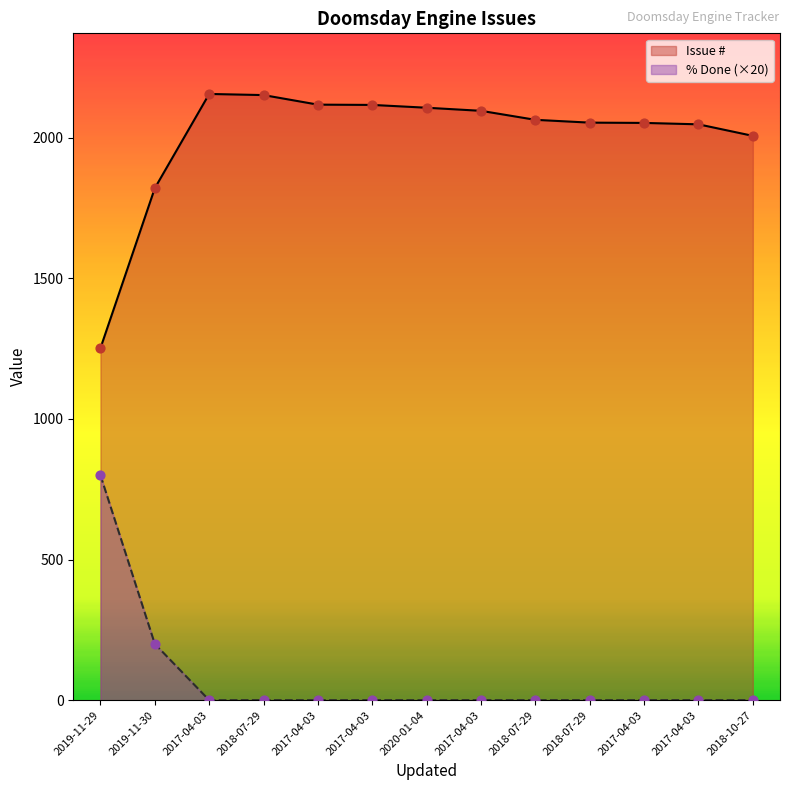

What are all the series names shown in the legend?

Issue #, % Done (×20)